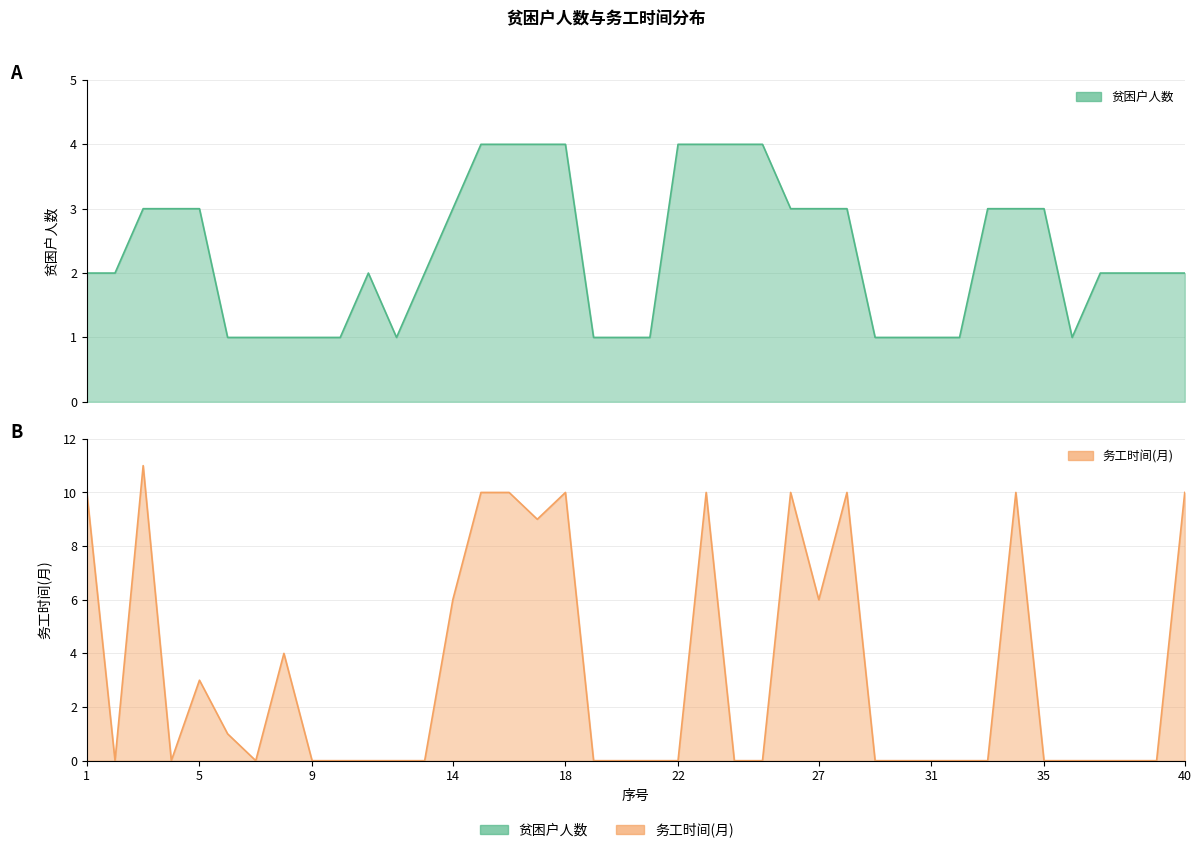

What is the sum of the 贫困户人数 values at 4 and 27?

6